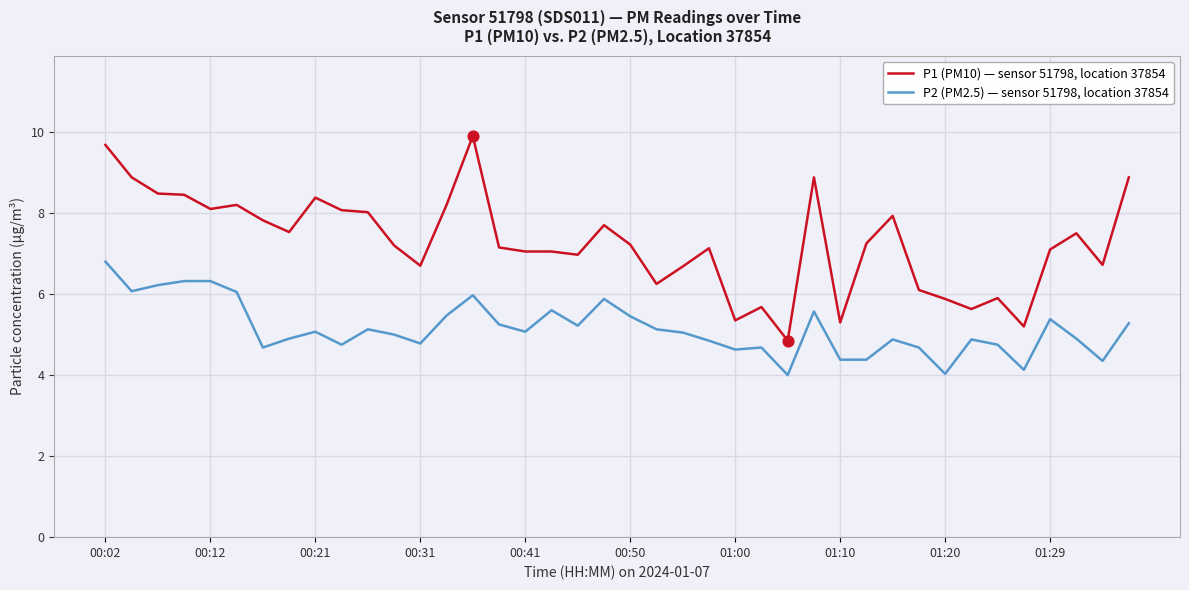

Which series has the largest range (max minus min)?

P1 (PM10) — sensor 51798, location 37854